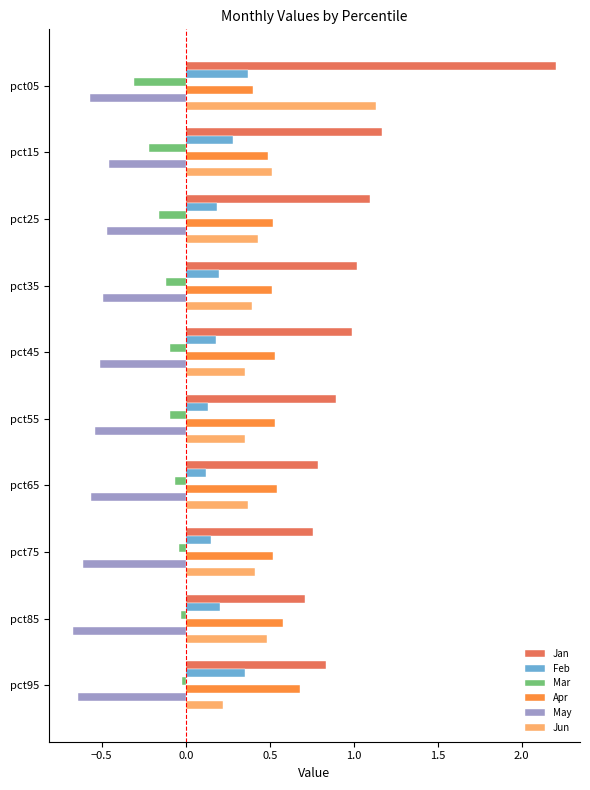

Which series has the widest spread of values?

Jan